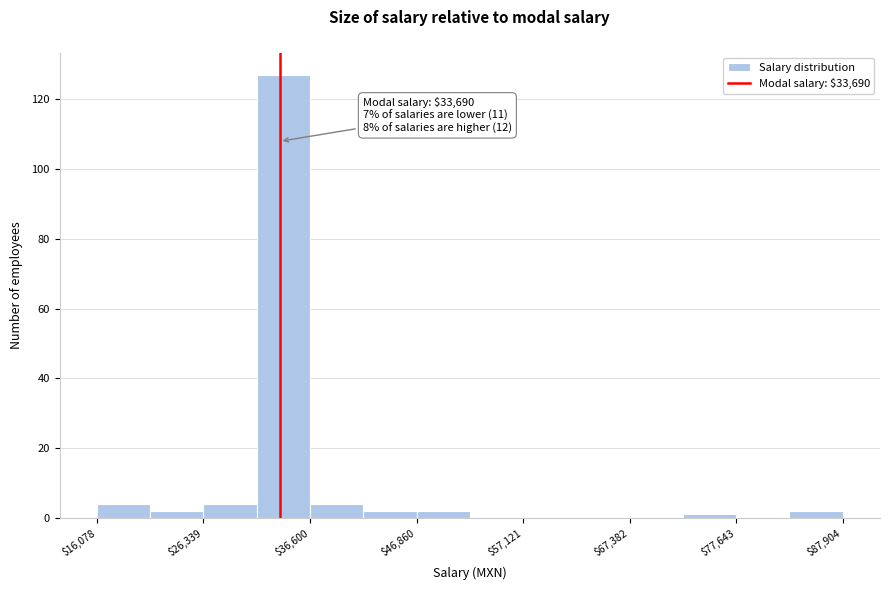

Read against the x-axis, roughly where is the centre of the tallest bar?

34000